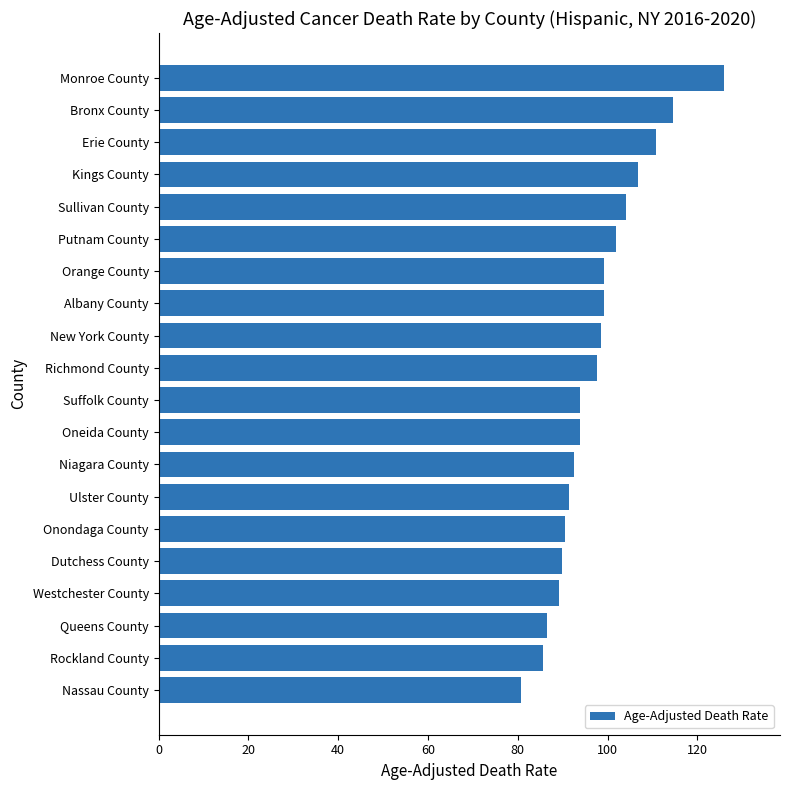

Which has a higher value, Oneida County or Nassau County?

Oneida County